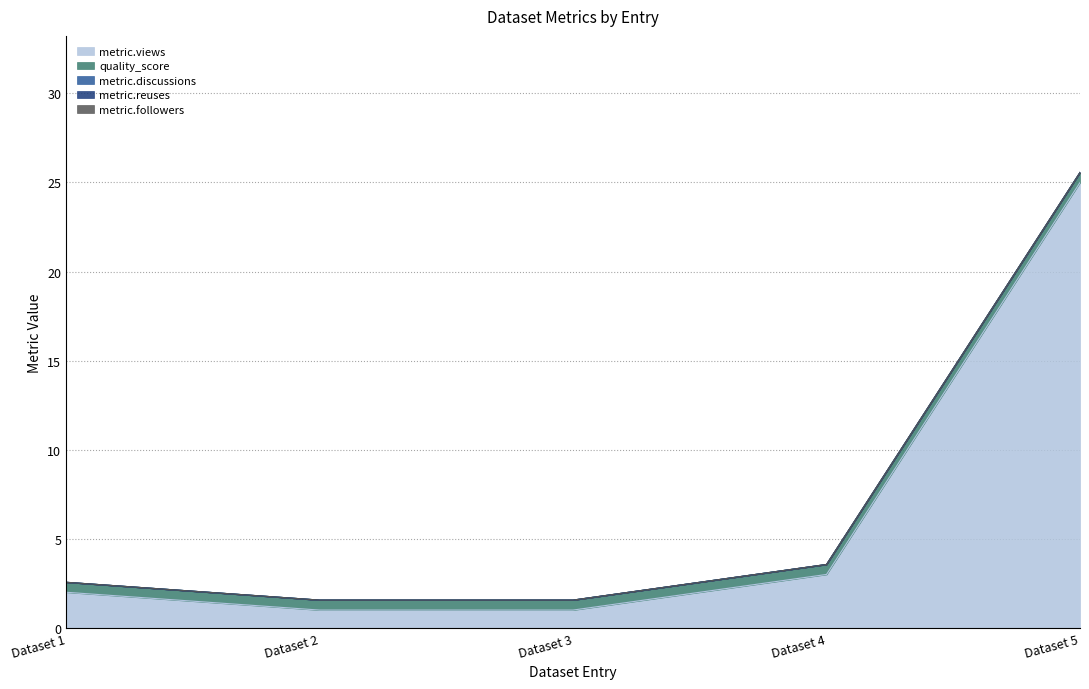

True or false: quality_score and metric.followers intersect in this chart.

False